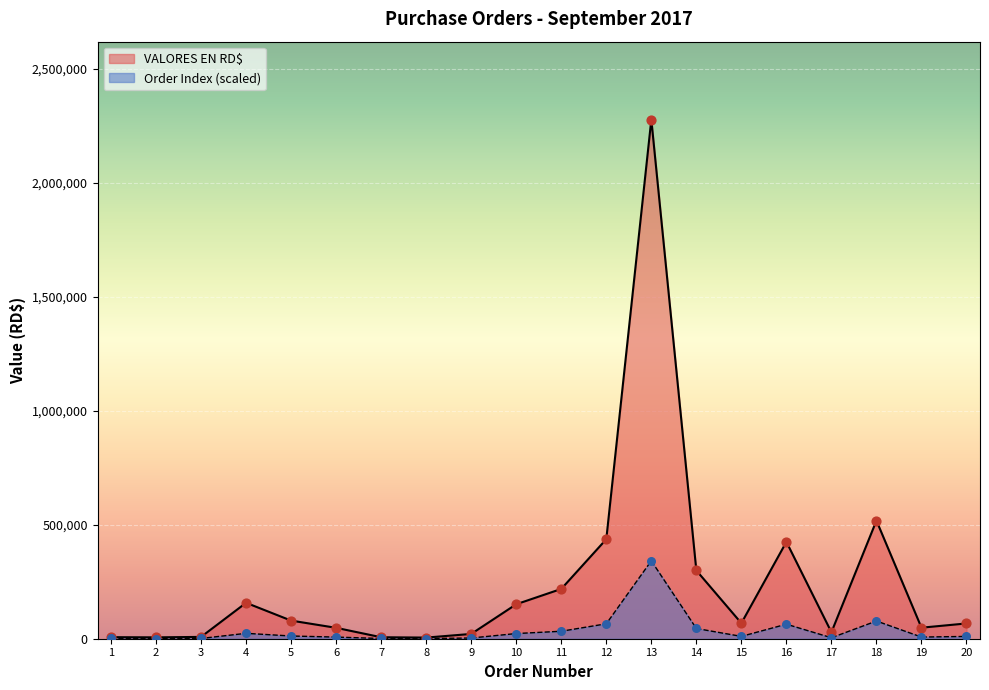

Which series has the widest spread of values?

VALORES EN RD$